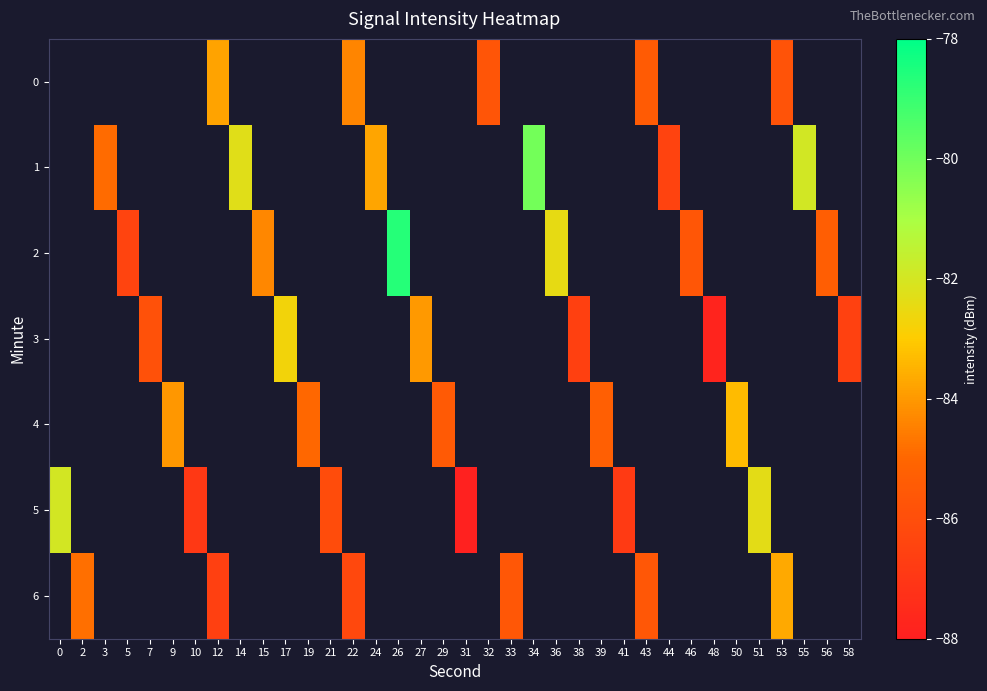

How many data points does each series have?

36